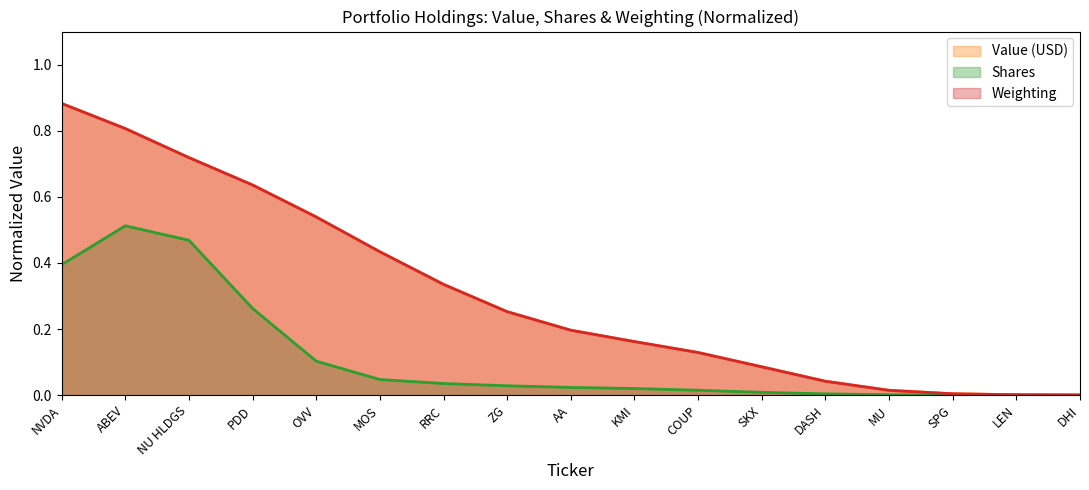

The Weighting series shows 0.0 at DHI. True or false?

True